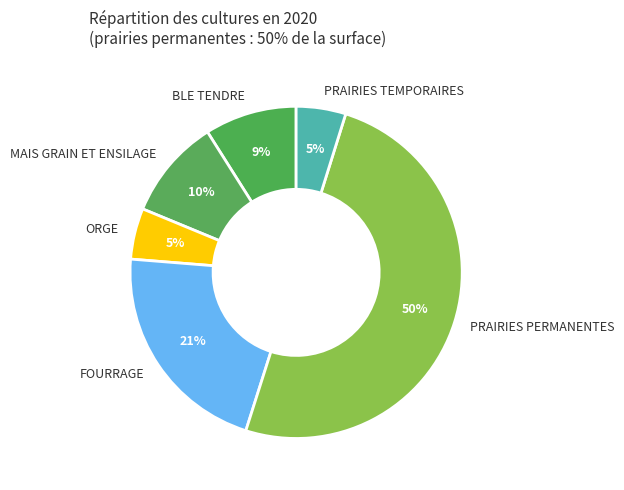

Combined, do MAIS GRAIN ET ENSILAGE and PRAIRIES TEMPORAIRES account for over 50%?

No